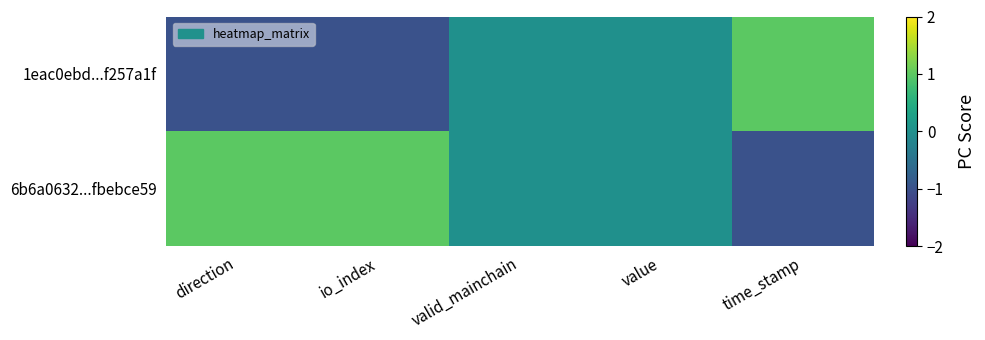

Which has a higher value, direction or value?

value